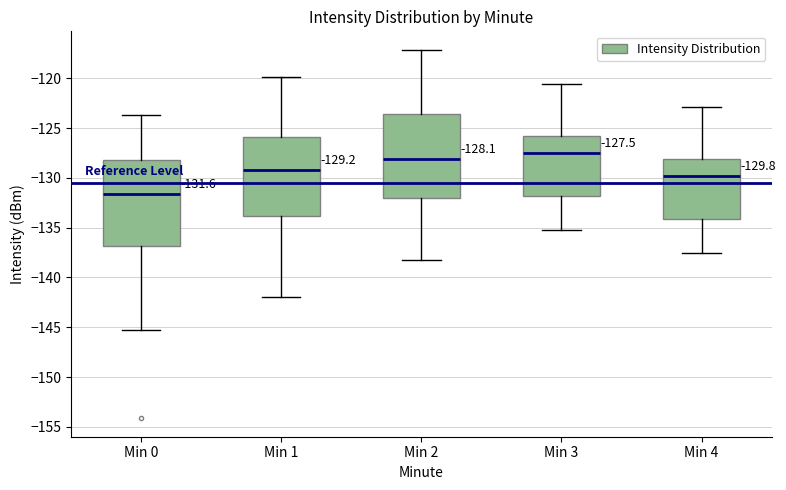

Which box's median line is the highest?

Min 3